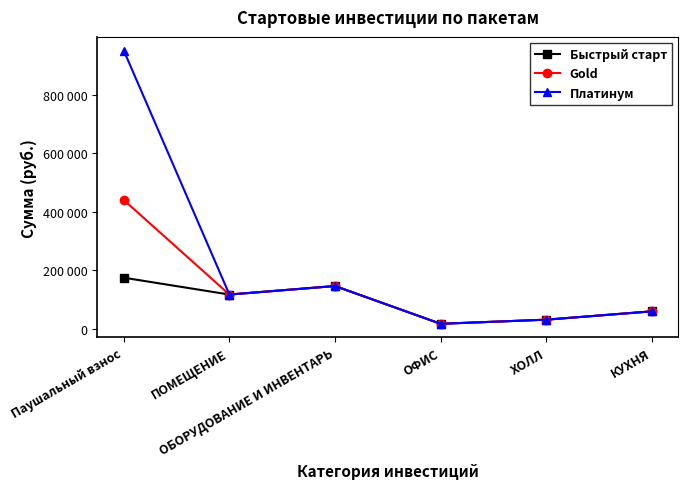

What position from the right is Паушальный взнос?

6